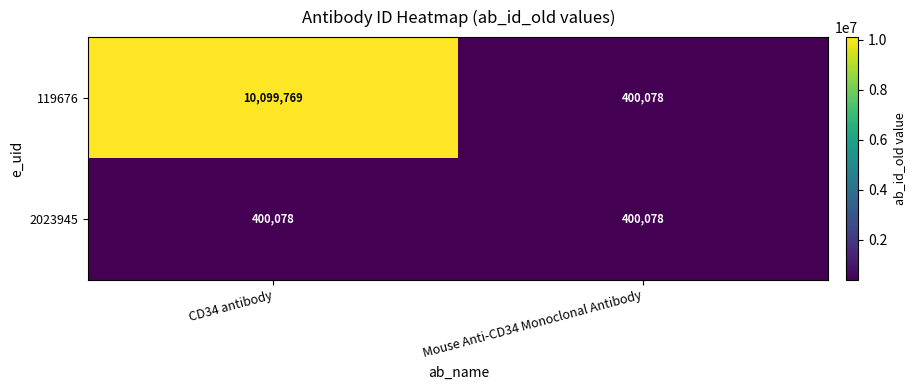

What is the spread (max minus min) of values at CD34 antibody?

9699691